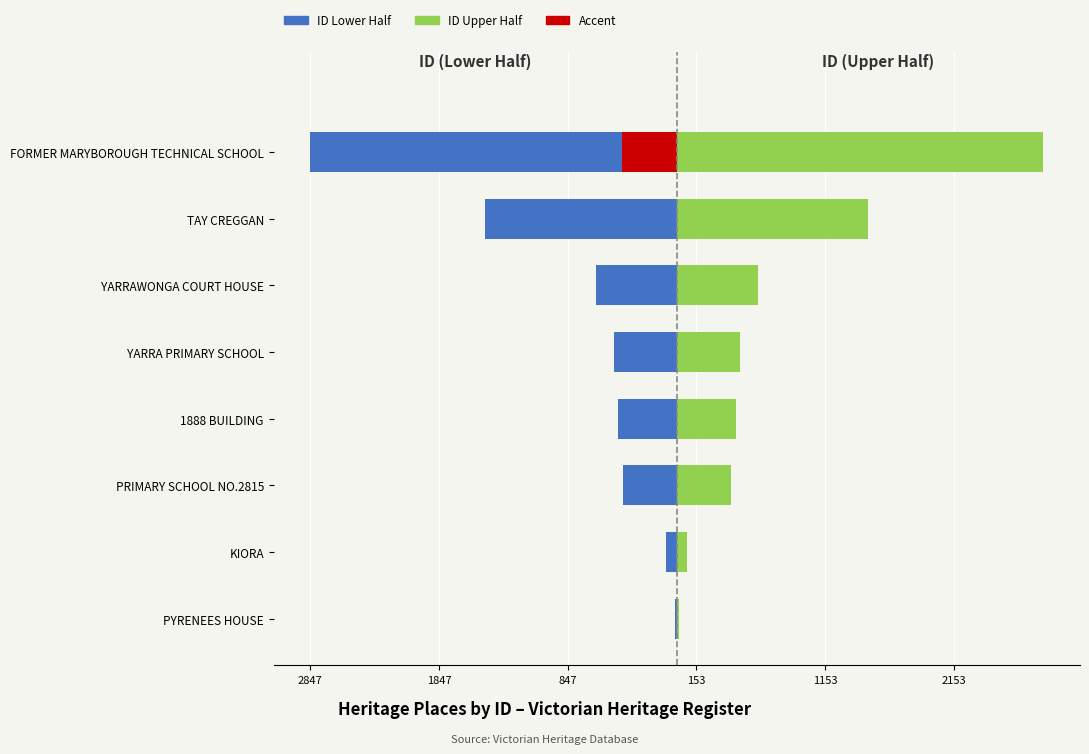

Reading right to left, extract all data points from this chart.

Left (Heritage ID lower half): -2846	-1488	-629	-488	-459	-421	-80	-13
Right (Heritage ID upper half): 2847	1488	630	489	459	421	81	14